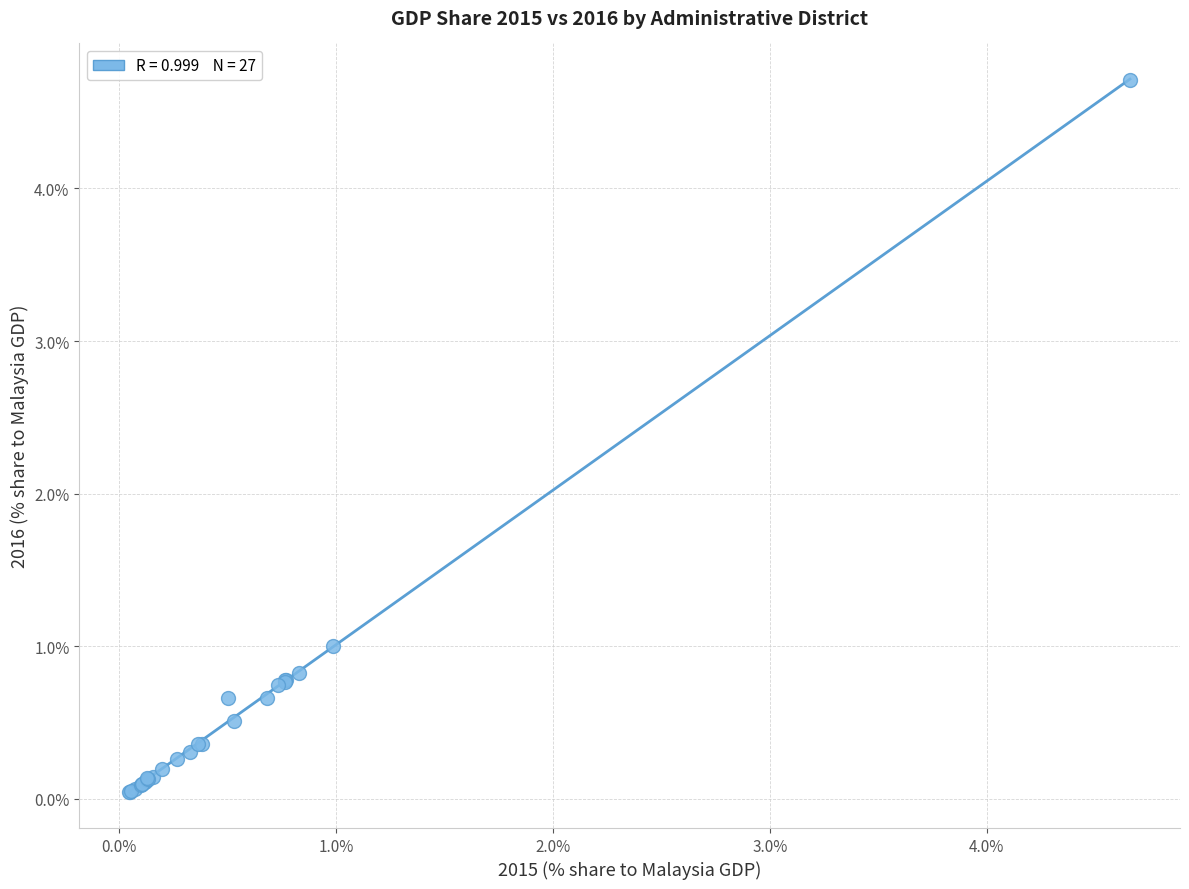

What Y value in the scatter plot is closest to 2?

1.0